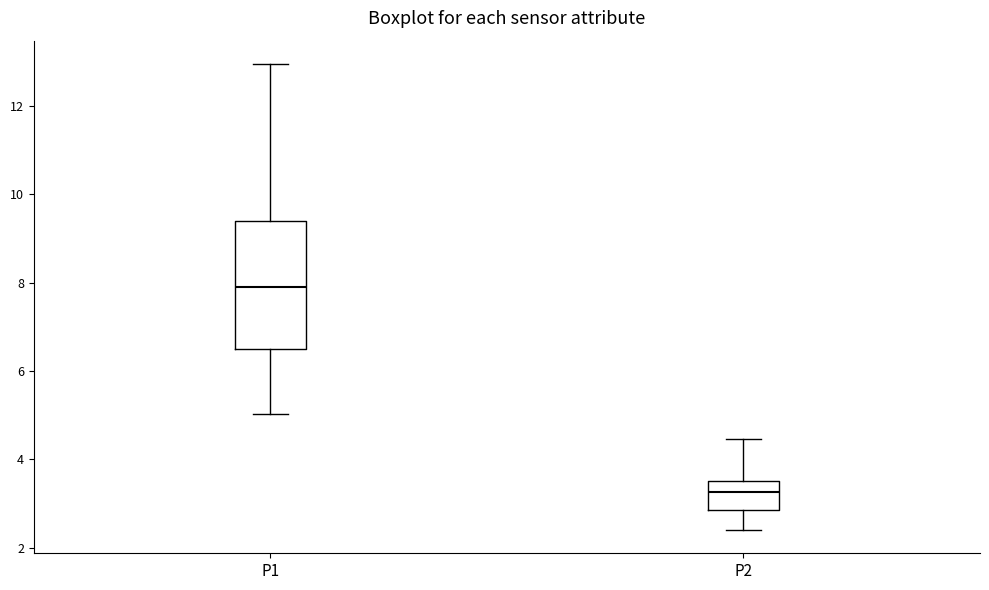

Reading left to right, transcribe this box plot: for each box, give where its median line is, the range the box spans, and where its two whiskers end, as read against the y-axis. The values are not printed on the chart, so give them approximately, as read against the axis.

P1: median 8.0, box 6.4 to 9.4, whiskers 5.0 to 13.0
P2: median 3.2, box 2.8 to 3.6, whiskers 2.4 to 4.4